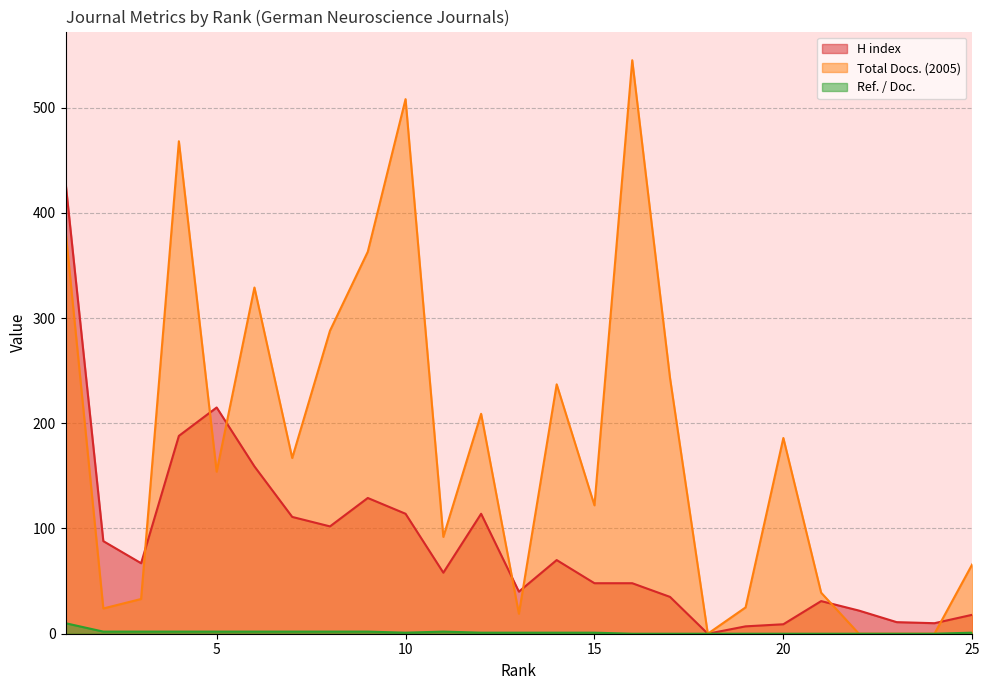

What is the approximate value of H index at 14, to the nearest 5?

70